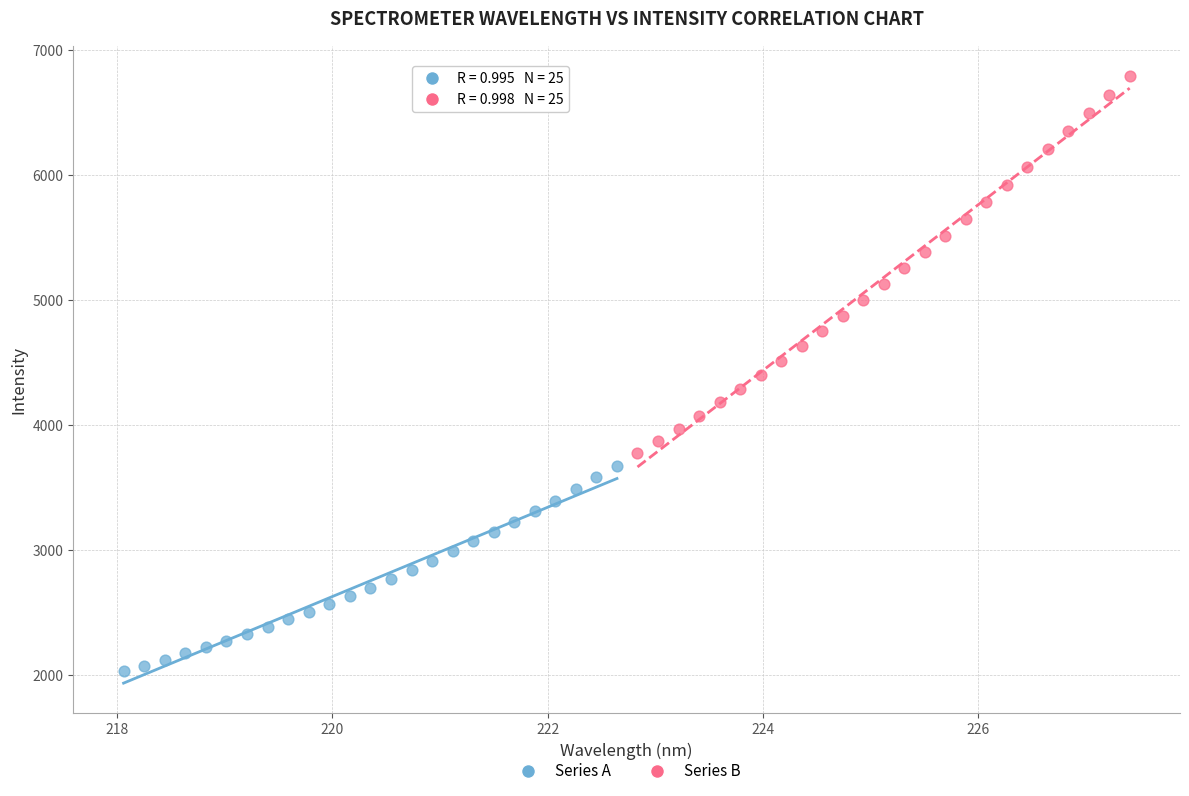

Which series reaches the minimum Y coordinate?

Series A